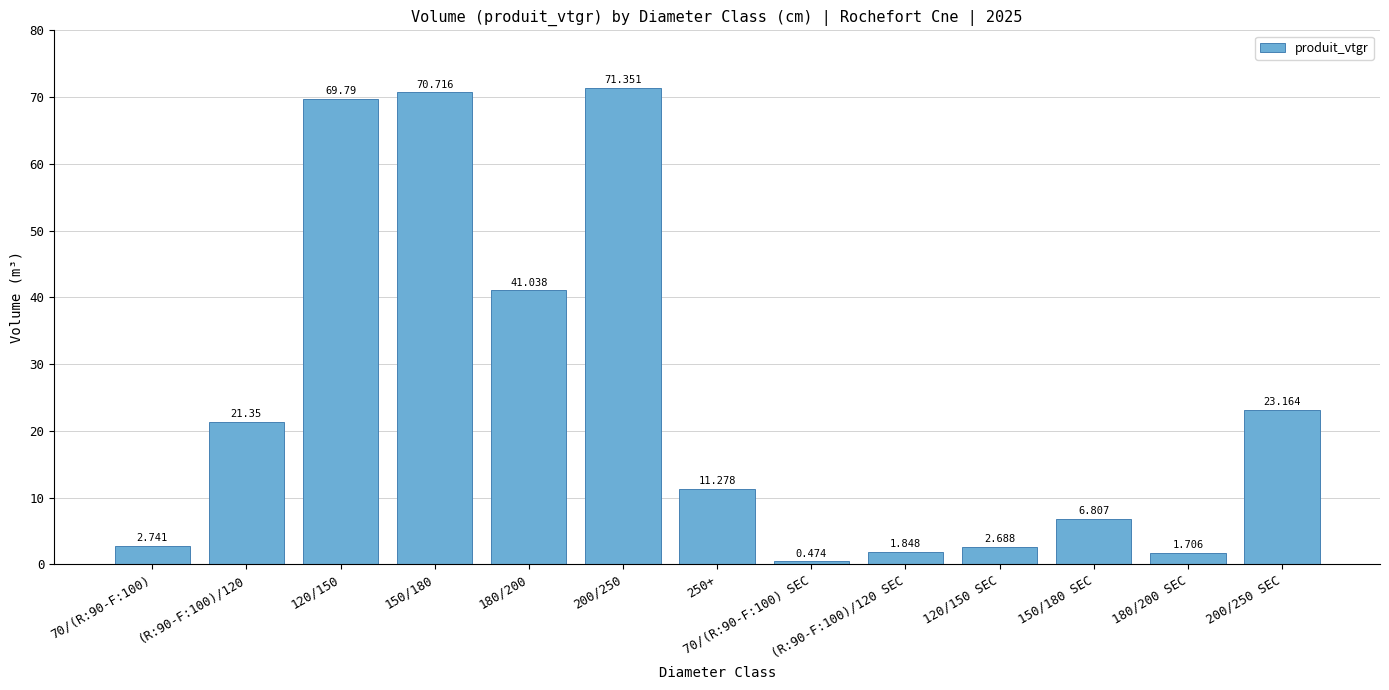

Reading left to right, transcribe all the data shown in this chart.

70/(R:90-F:100)=2.7	(R:90-F:100)/120=21.4	120/150=69.8	150/180=70.7	180/200=41.0	200/250=71.4	250+=11.3	70/(R:90-F:100) SEC=0.5	(R:90-F:100)/120 SEC=1.8	120/150 SEC=2.7	150/180 SEC=6.8	180/200 SEC=1.7	200/250 SEC=23.2